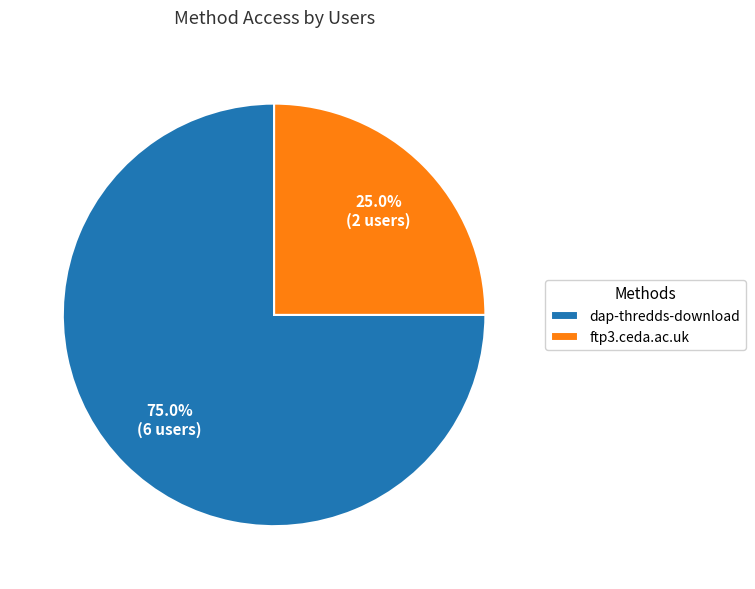

To the nearest percent, what is the combined percentage of ftp3.ceda.ac.uk and dap-thredds-download?

100%